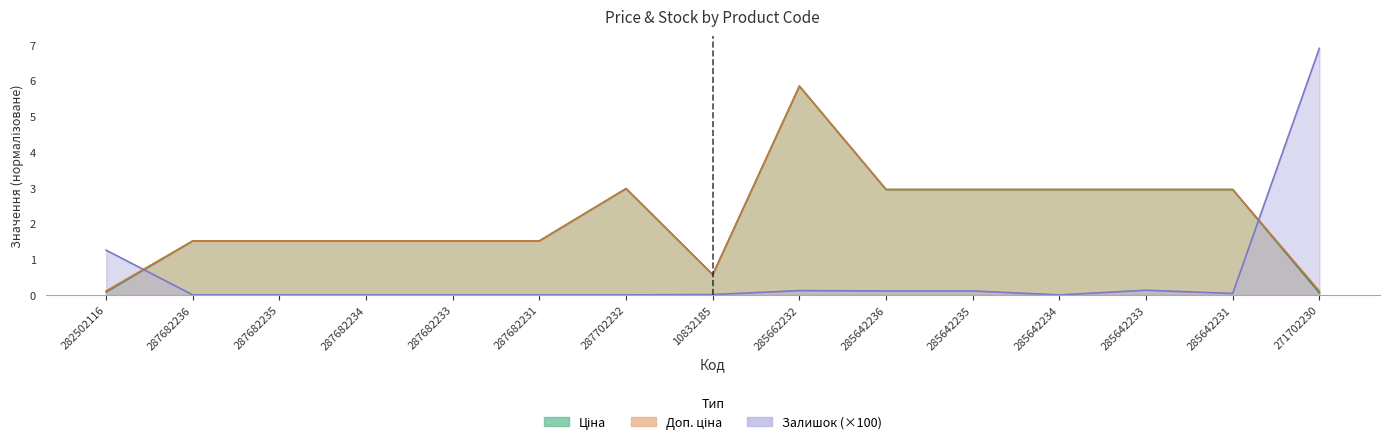

True or false: Доп. ціна has more than 1 interior local peaks.

True